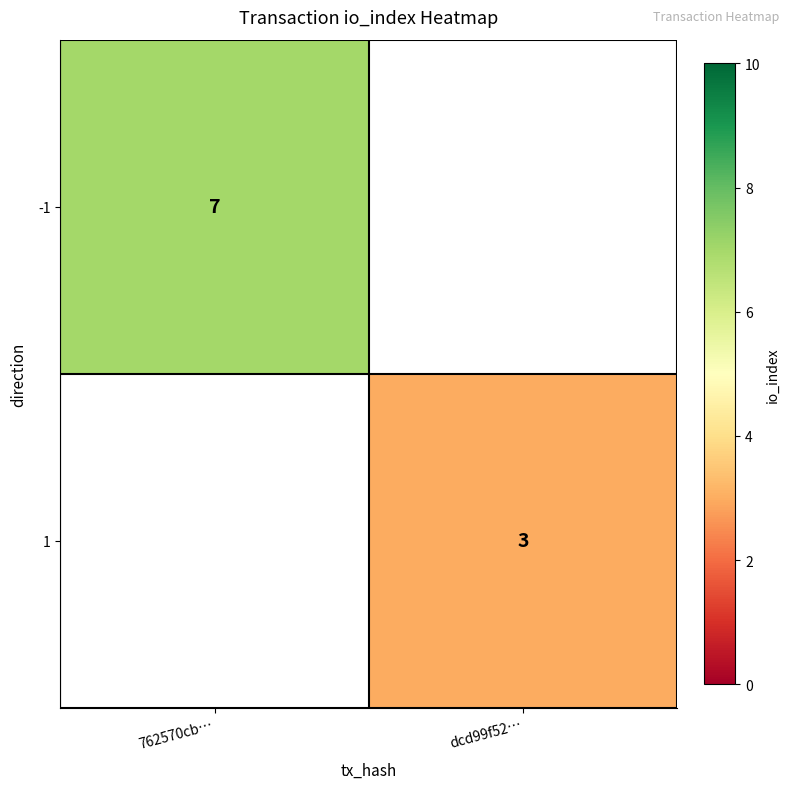

At how many categories does at least one series exceed 4?

1